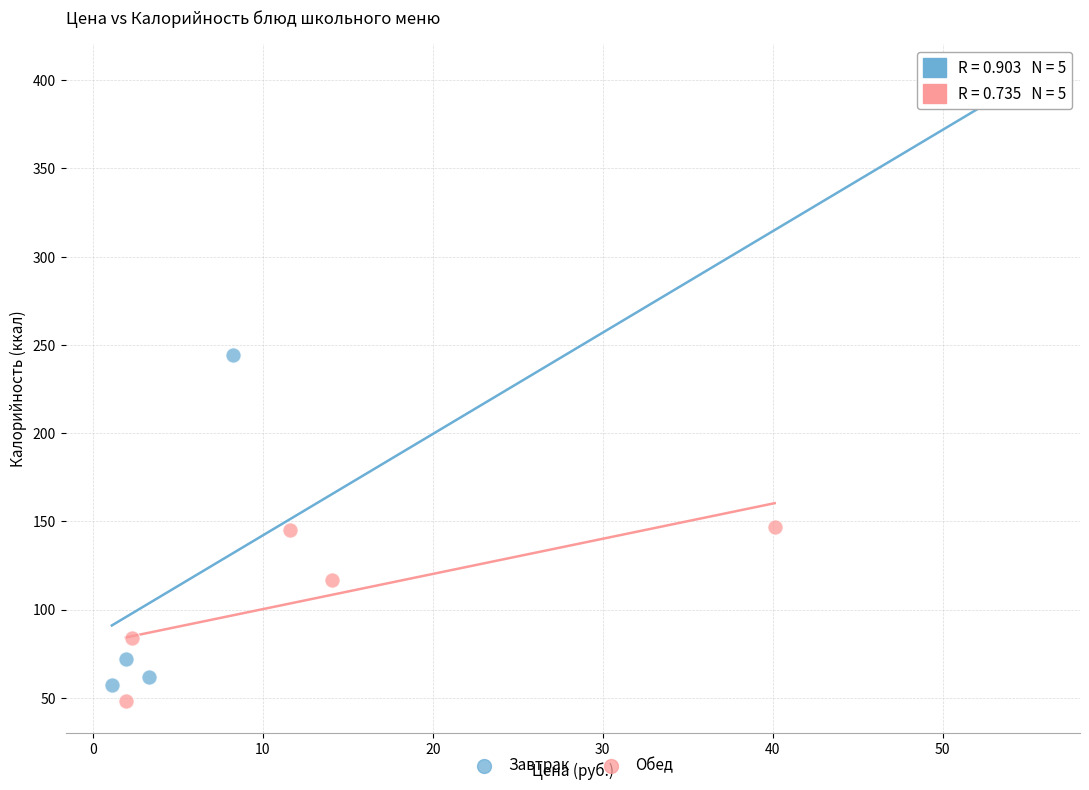

Which series reaches the maximum Y coordinate?

Завтрак